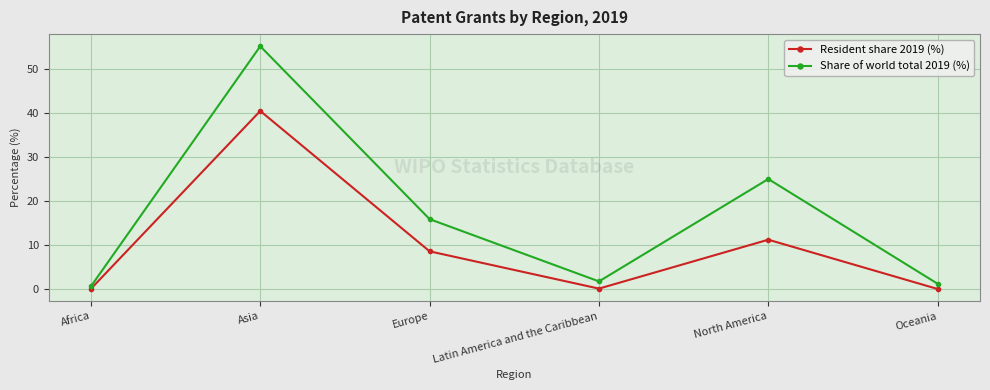

Read the Resident share 2019 (%) value at Europe.

8.6